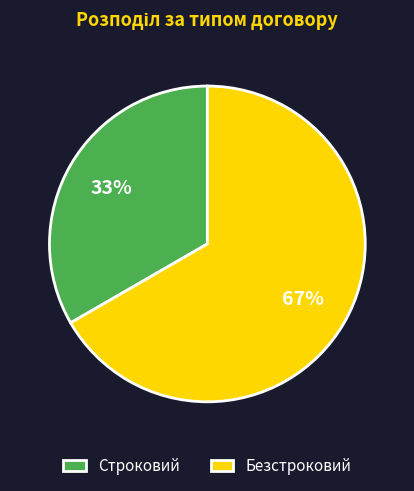

How many slices are in this pie chart?

2